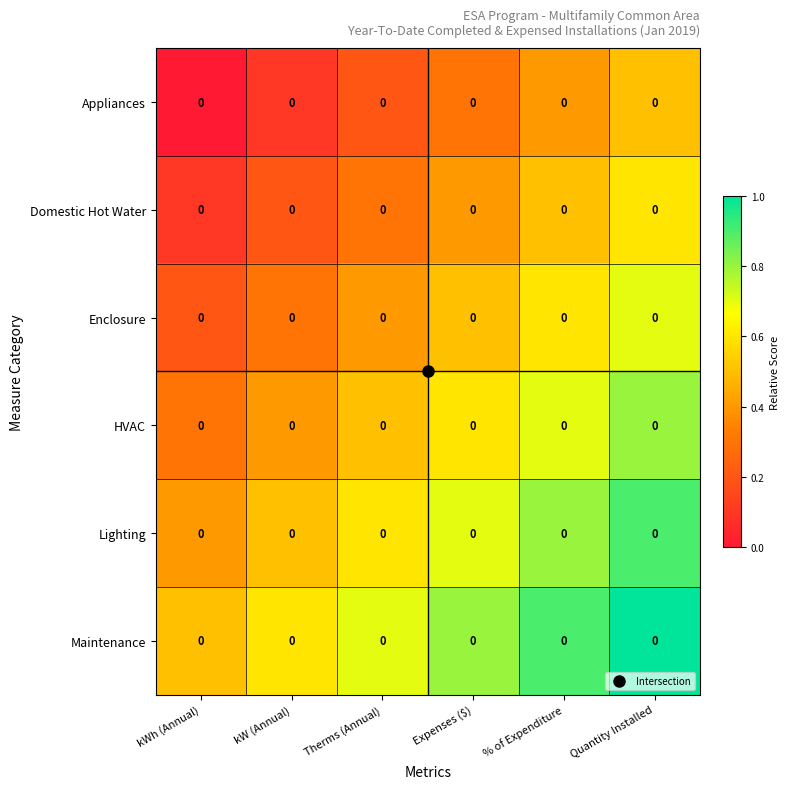

List the series in order of their peak value, highest first.

Maintenance, Lighting, HVAC, Enclosure, Domestic Hot Water, Appliances